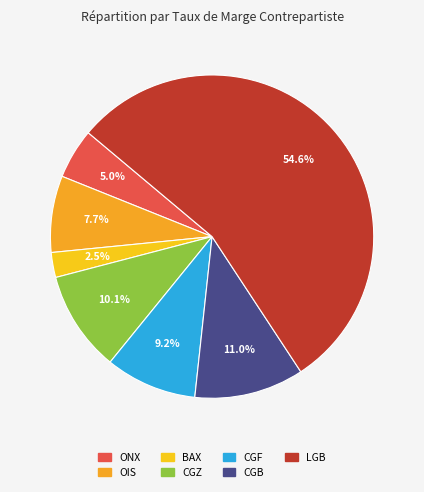

What is the smallest slice in the pie chart?

BAX